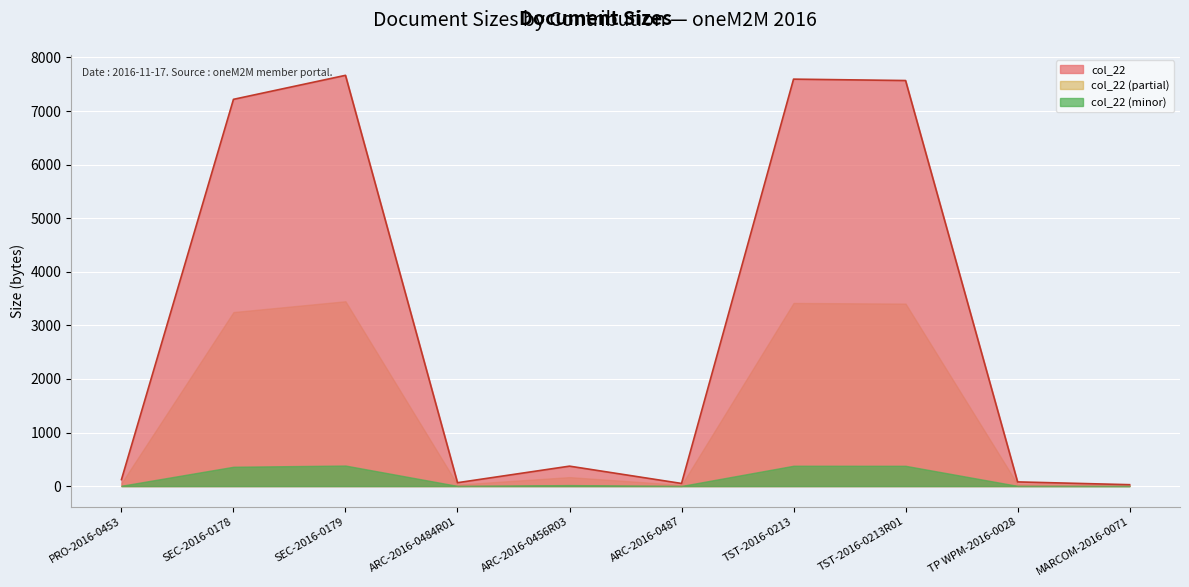

What is the change in value from ARC-2016-0484R01 to MARCOM-2016-0071?

-37